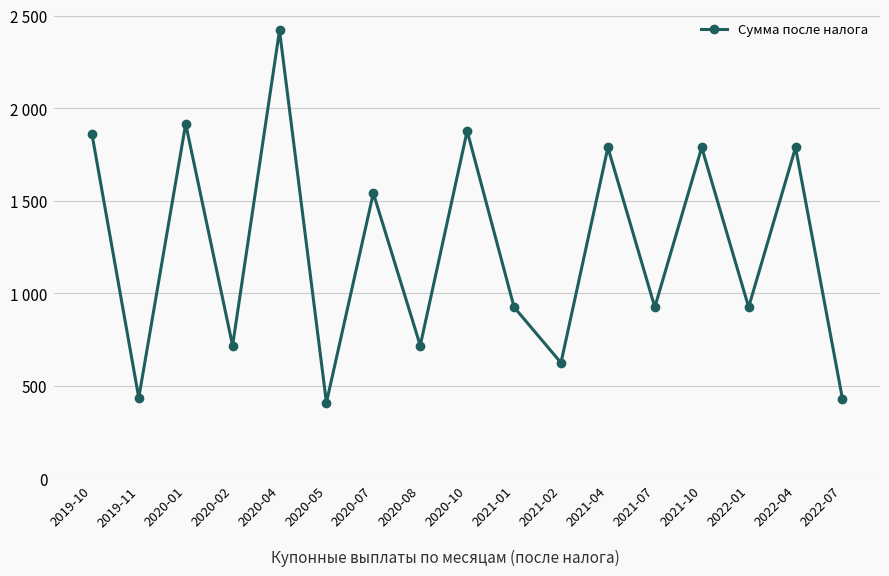

The value at 2020-07 is 689.7. True or false?

False